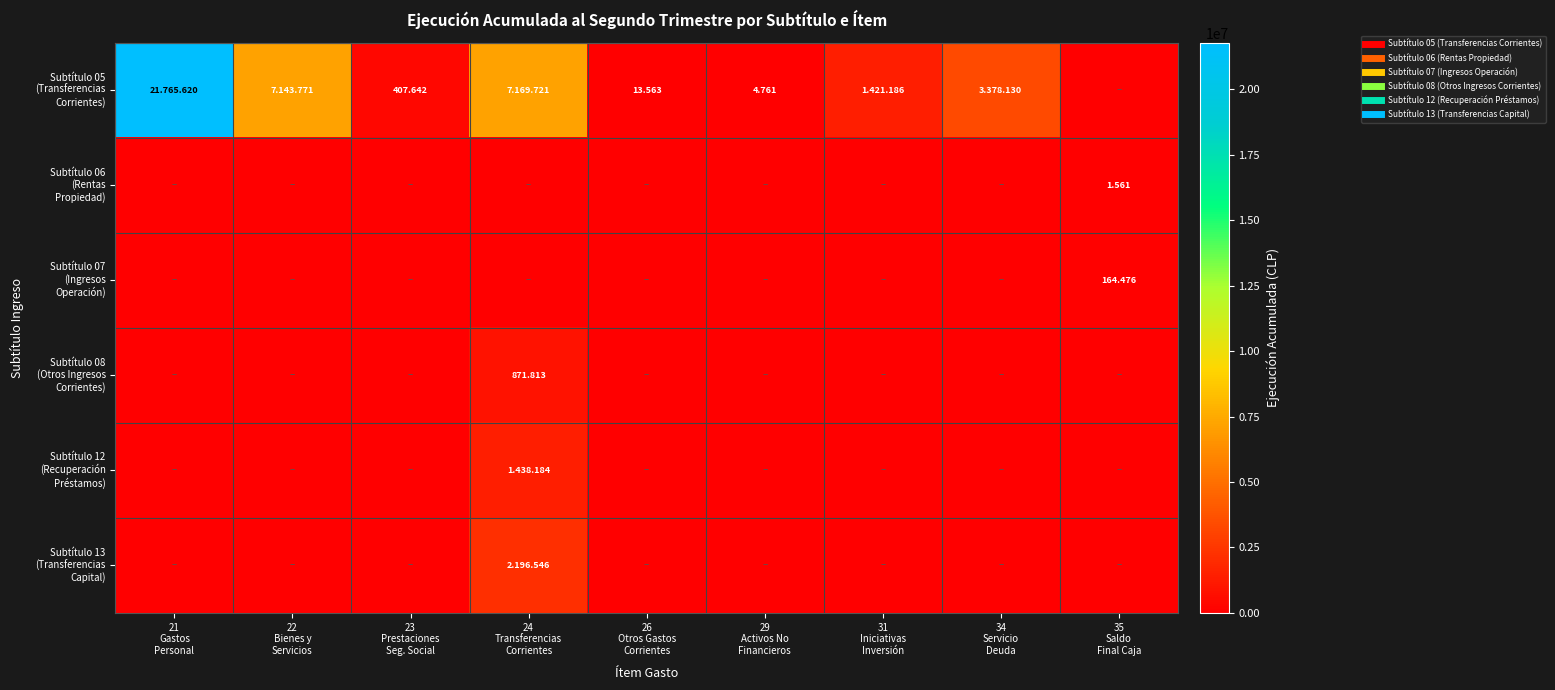

What is the average value of the Subtítulo 05 (Transferencias Corrientes) series?

4589377